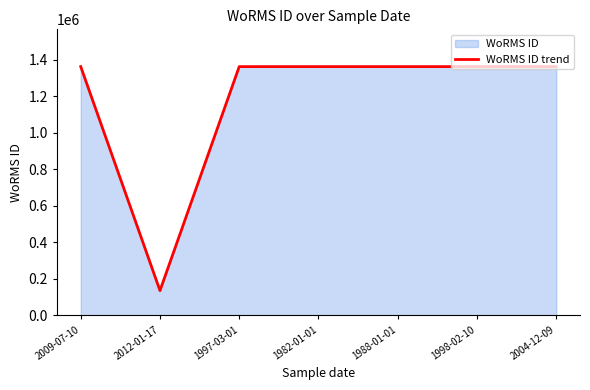

Reading left to right, transcribe all the data shown in this chart.

1361176	134564	1361174	1361174	1361174	1361174	1361174